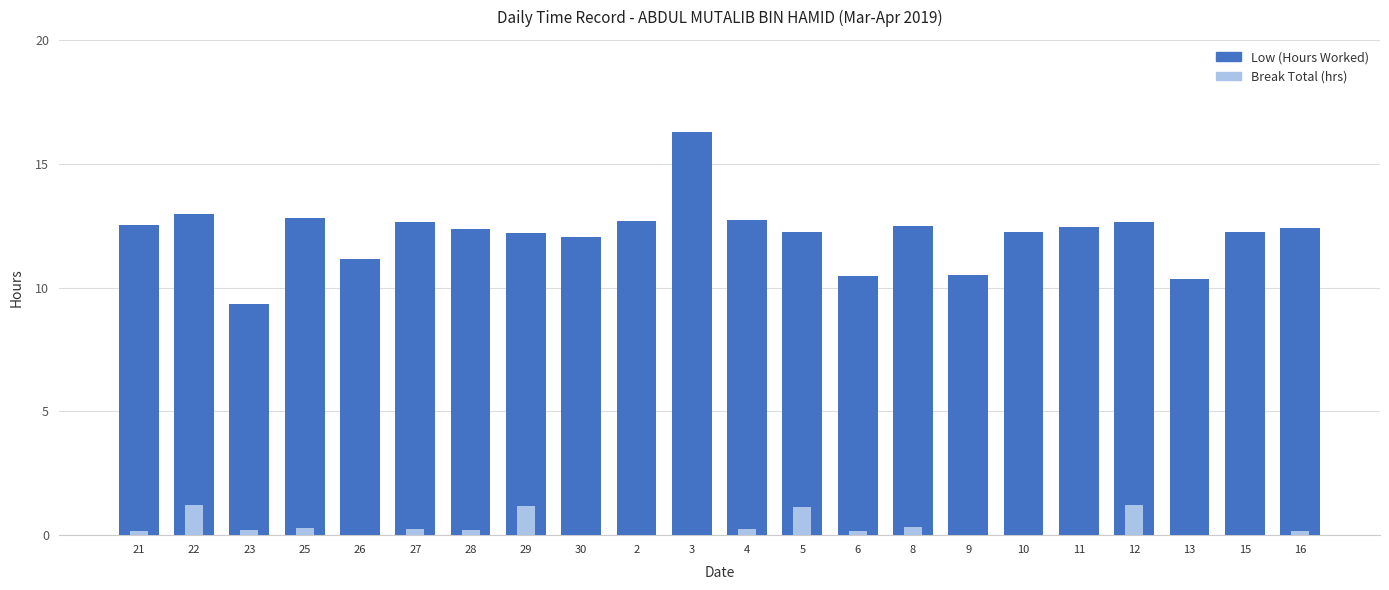

At which label does Break Total (hrs) reach its peak?

12